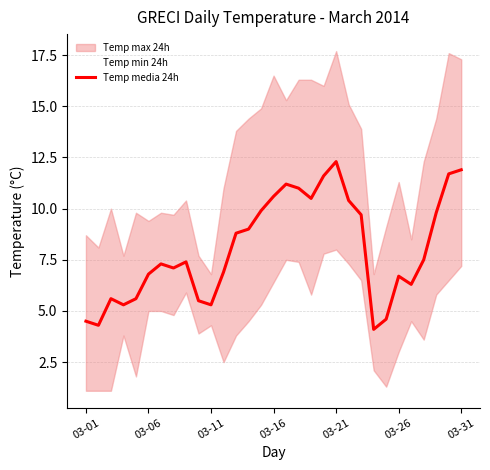

The Temp media 24h series shows 12.3 at 03-21. True or false?

True